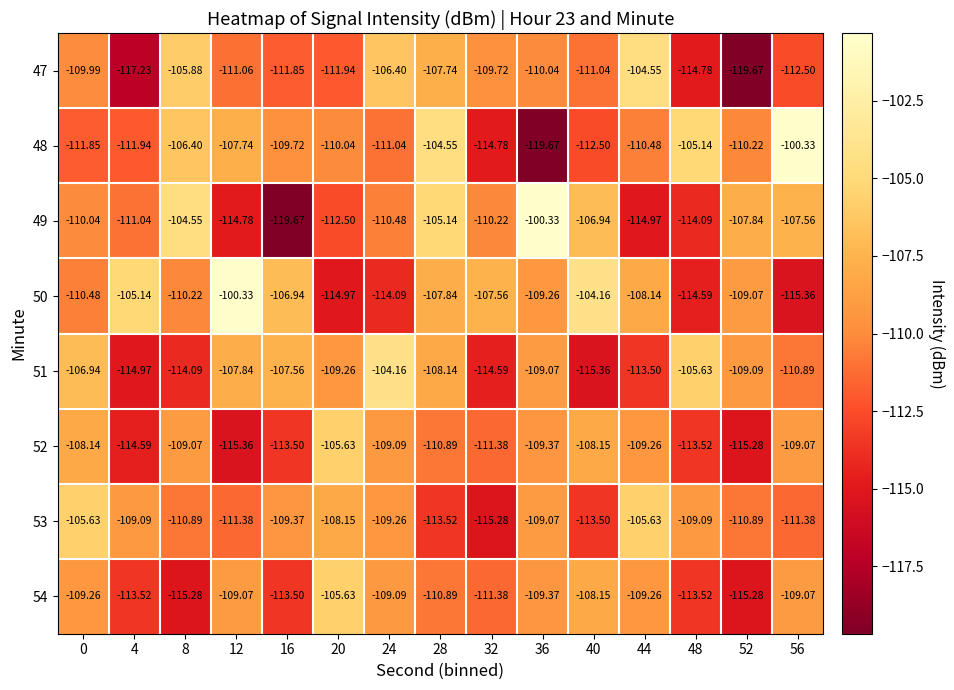

Is the value of 48 at 24 greater than the value of 54 at 56?

No